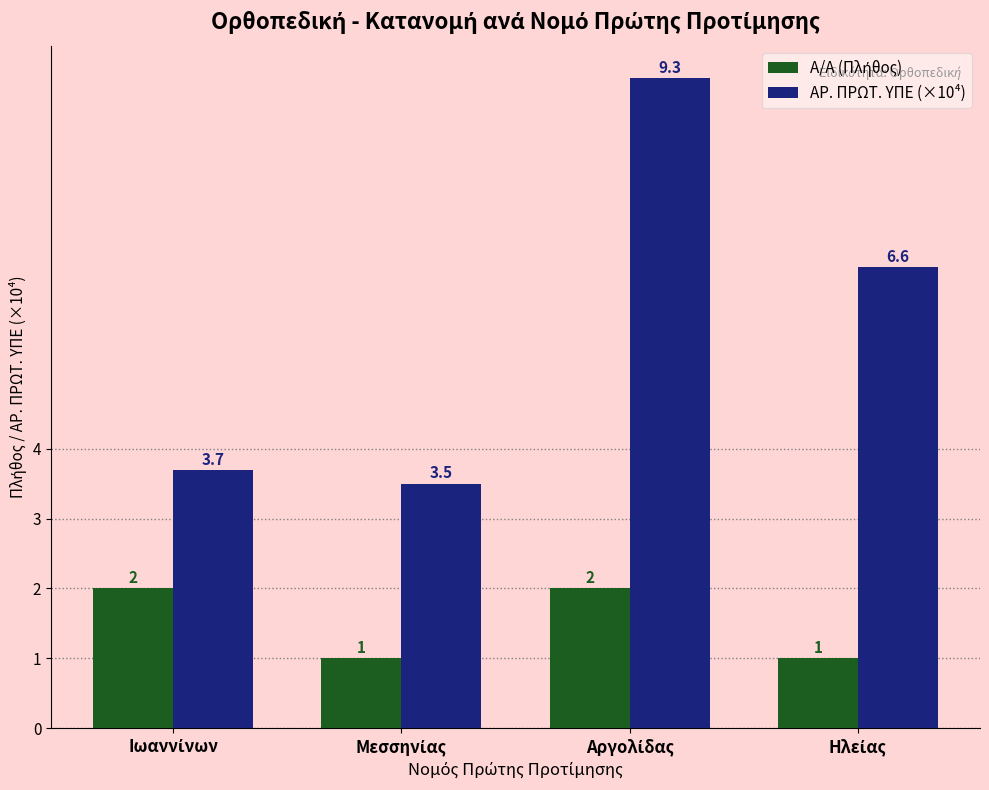

Which series has the largest total across all categories?

ΑΡ. ΠΡΩΤ. ΥΠΕ (×10⁴)